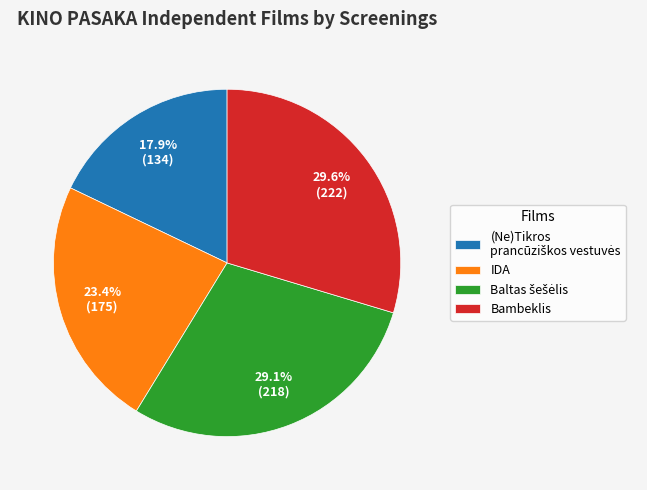

Is there any slice that represents more than half of the pie?

No